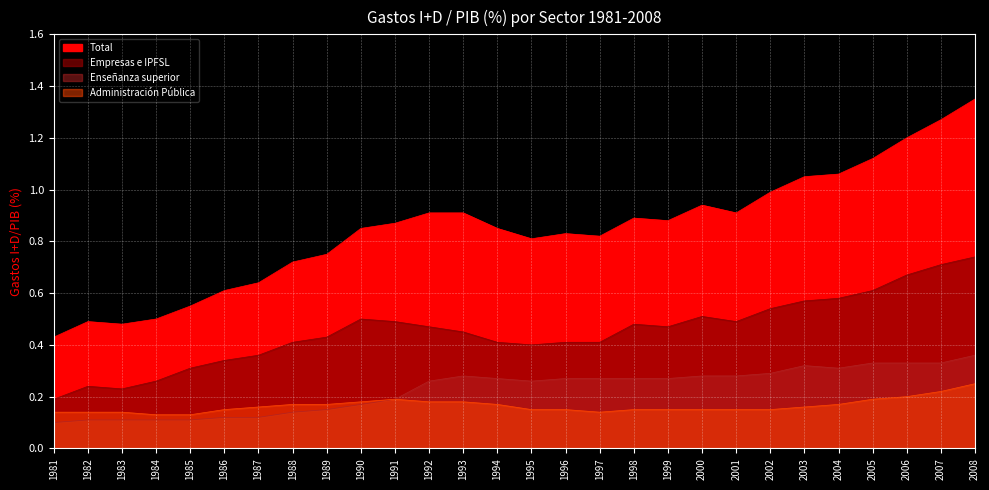

Does the chart display data point markers on the line(s)?

No